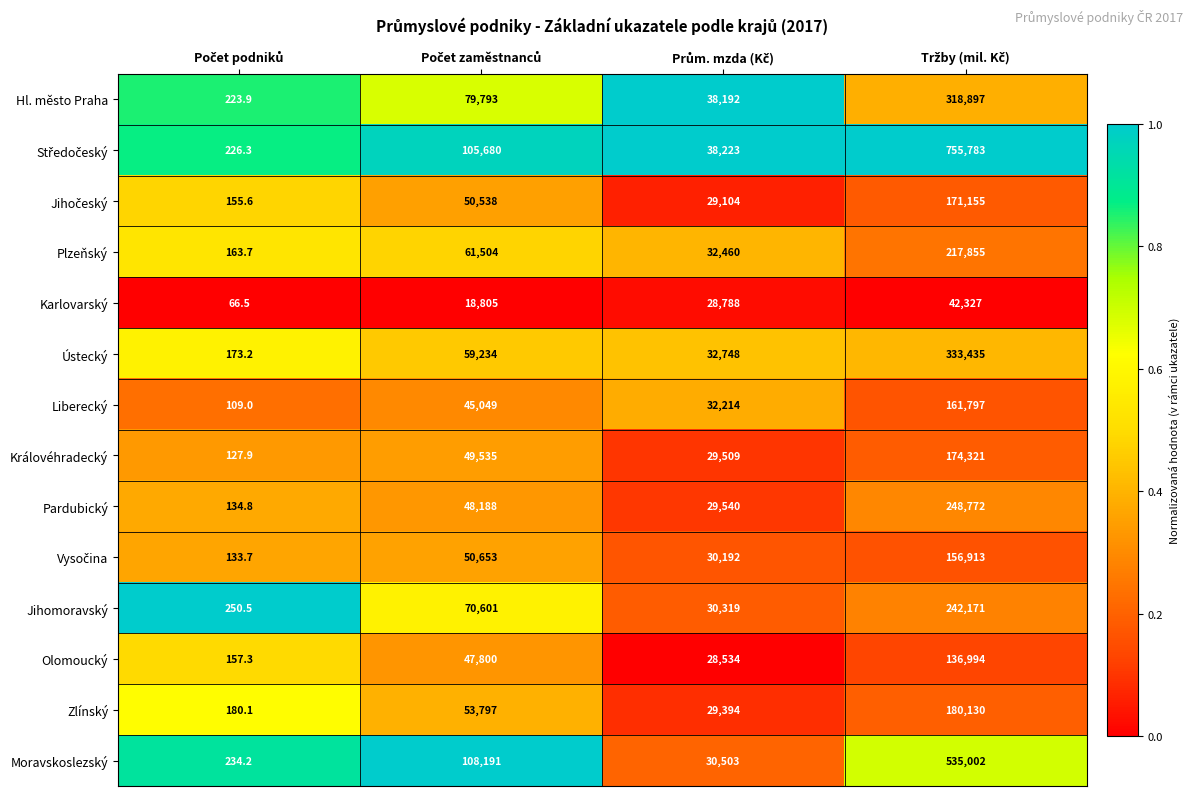

Count the Hl. město Praha values in the range 38192 to 318897.

3